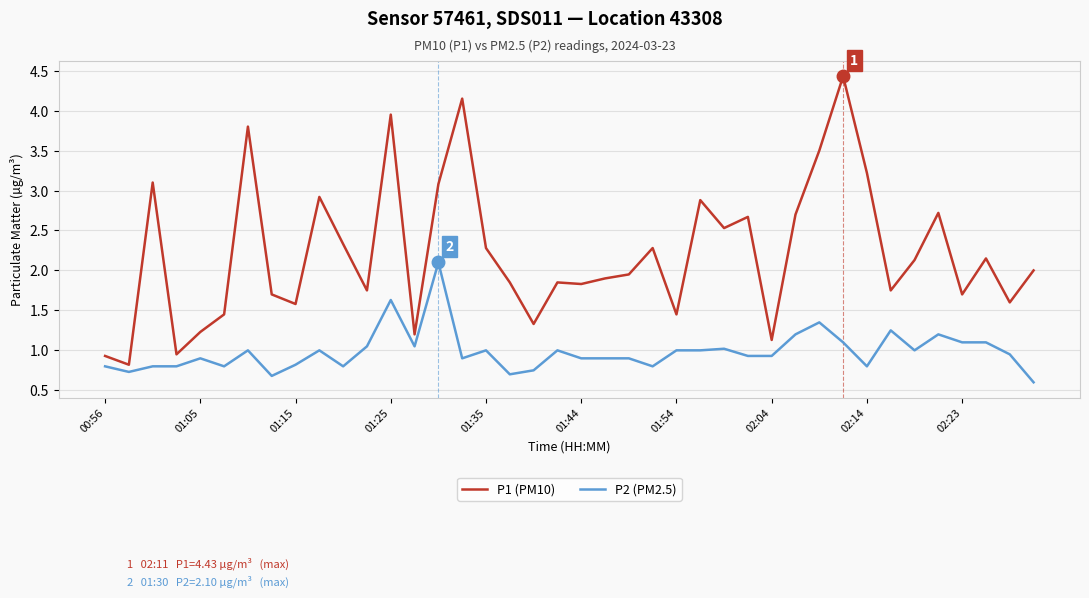

What is the sum of all P1 (PM10) values?

88.8